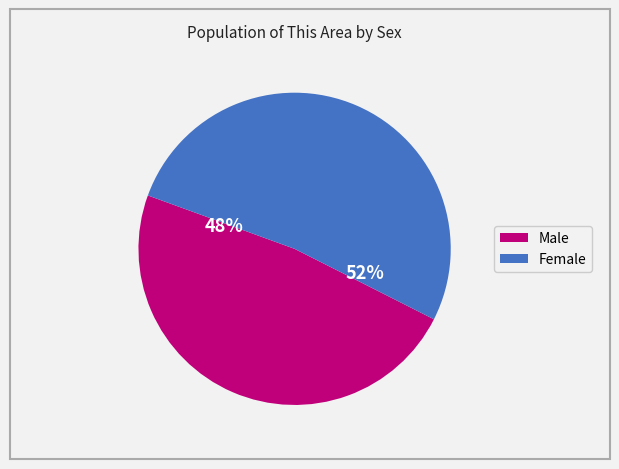

Does any single category account for the majority?

Yes